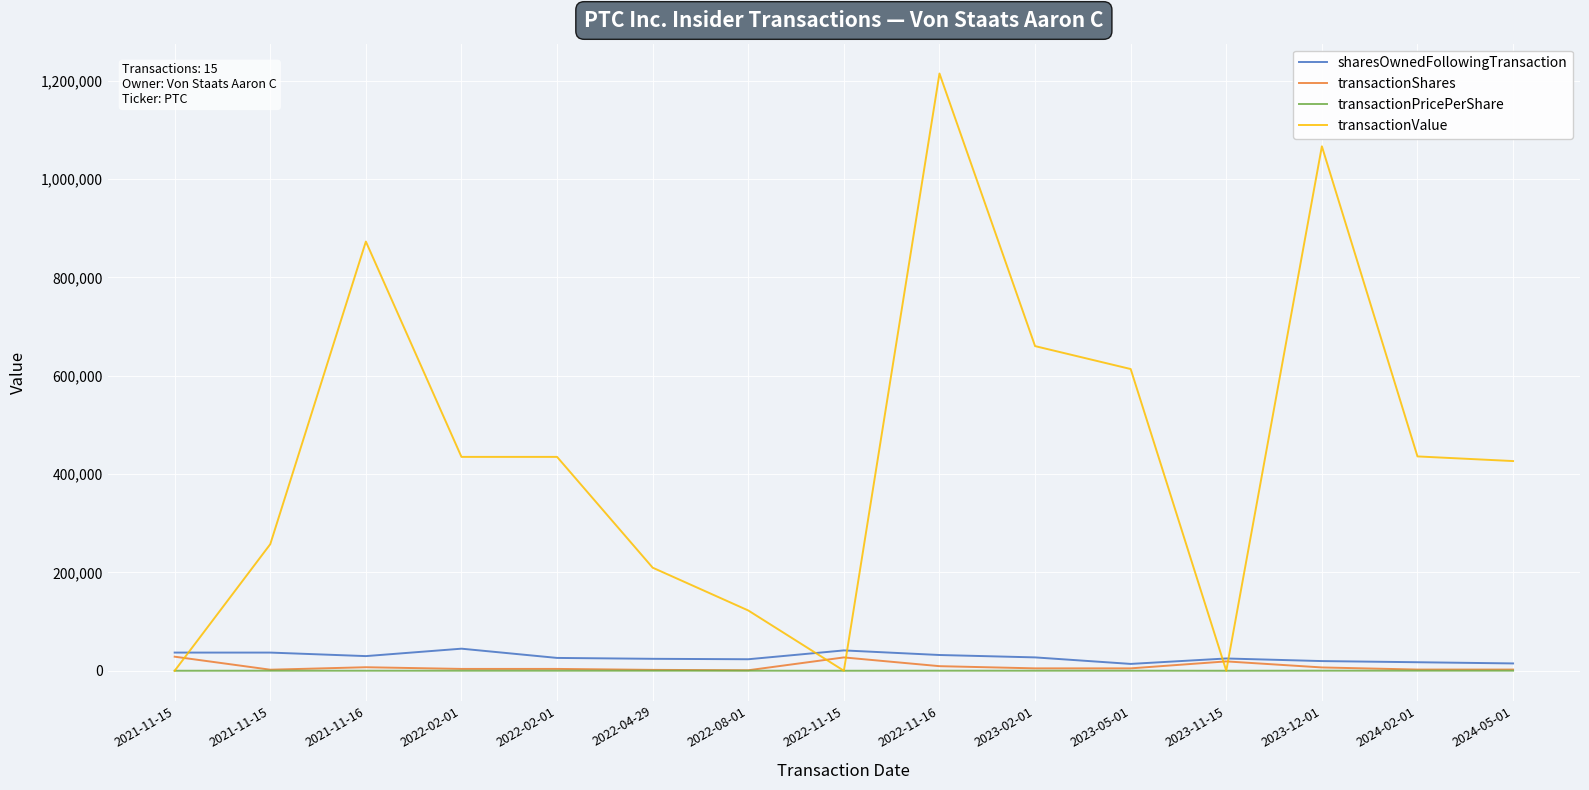

True or false: transactionPricePerShare has more than 2 interior local peaks.

True